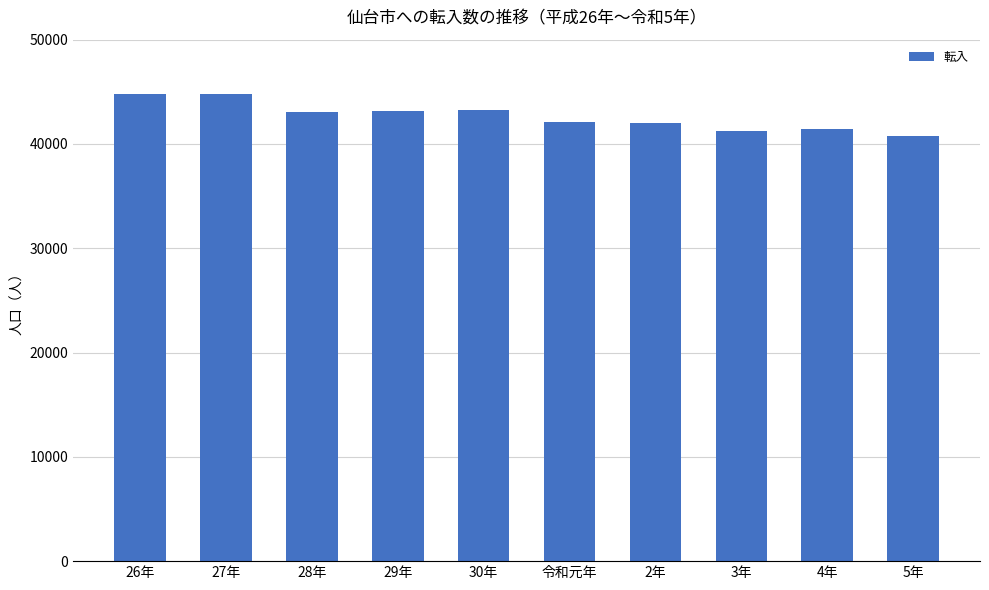

What is the sum of all values?

426670